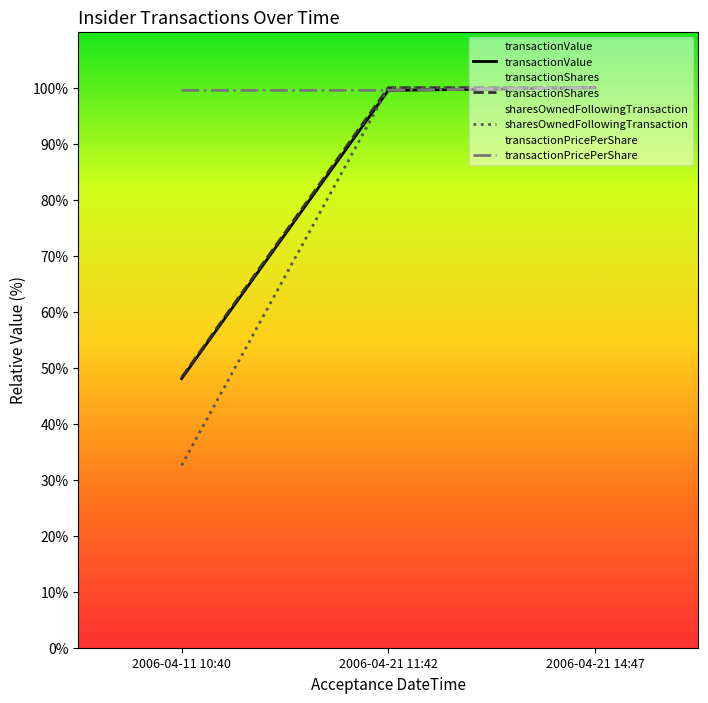

At which label does transactionShares reach its peak?

2006-04-21 11:42